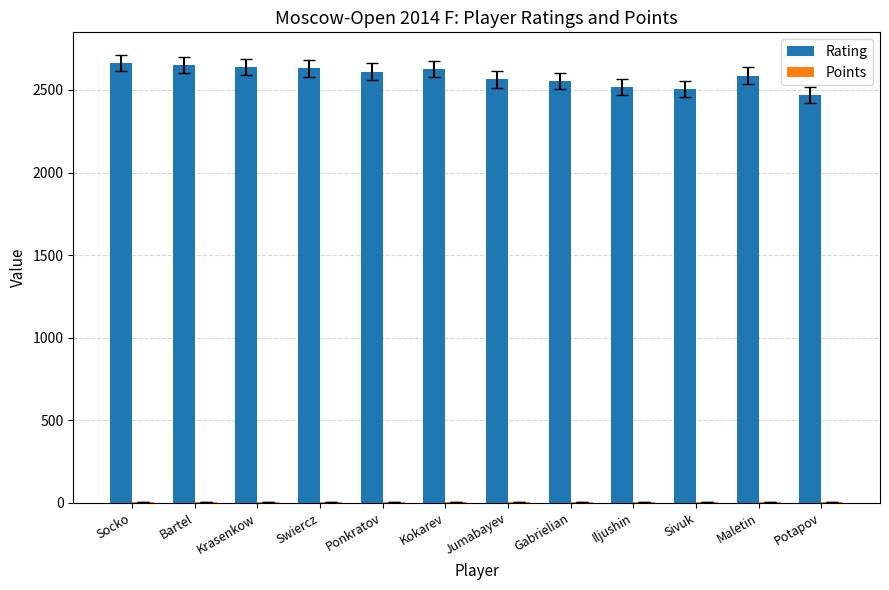

Is it true that Rating equals 2507.0 at Sivuk?

True